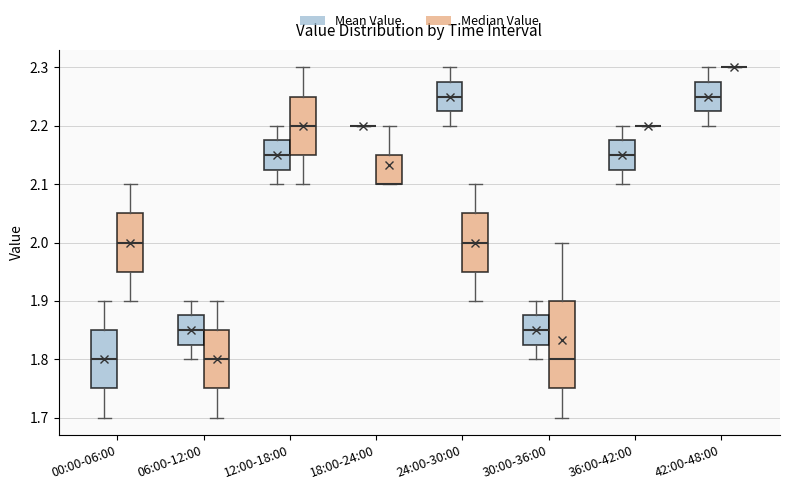

Reading left to right, read every box against the y-axis: the position of its median line, the range the box covers, and the ends of its whiskers. The values are not printed on the chart, so give them approximately, as read against the axis.

00:00-06:00 (Mean Value): median 1.80, box 1.75 to 1.85, whiskers 1.70 to 1.90
00:00-06:00 (Median Value): median 2.00, box 1.95 to 2.05, whiskers 1.90 to 2.10
06:00-12:00 (Mean Value): median 1.85, box 1.83 to 1.88, whiskers 1.80 to 1.90
06:00-12:00 (Median Value): median 1.80, box 1.75 to 1.85, whiskers 1.70 to 1.90
12:00-18:00 (Mean Value): median 2.15, box 2.13 to 2.18, whiskers 2.10 to 2.20
12:00-18:00 (Median Value): median 2.20, box 2.15 to 2.25, whiskers 2.10 to 2.30
18:00-24:00 (Mean Value): box collapsed to a line at 2.20, whiskers 2.20 to 2.20
18:00-24:00 (Median Value): median 2.10 (drawn on the box's lower edge), box 2.10 to 2.15, whiskers 2.10 to 2.20
24:00-30:00 (Mean Value): median 2.25, box 2.23 to 2.28, whiskers 2.20 to 2.30
24:00-30:00 (Median Value): median 2.00, box 1.95 to 2.05, whiskers 1.90 to 2.10
30:00-36:00 (Mean Value): median 1.85, box 1.83 to 1.88, whiskers 1.80 to 1.90
30:00-36:00 (Median Value): median 1.80, box 1.75 to 1.90, whiskers 1.70 to 2.00
36:00-42:00 (Mean Value): median 2.15, box 2.13 to 2.18, whiskers 2.10 to 2.20
36:00-42:00 (Median Value): box collapsed to a line at 2.20, whiskers 2.20 to 2.20
42:00-48:00 (Mean Value): median 2.25, box 2.23 to 2.28, whiskers 2.20 to 2.30
42:00-48:00 (Median Value): box collapsed to a line at 2.30, whiskers 2.30 to 2.30